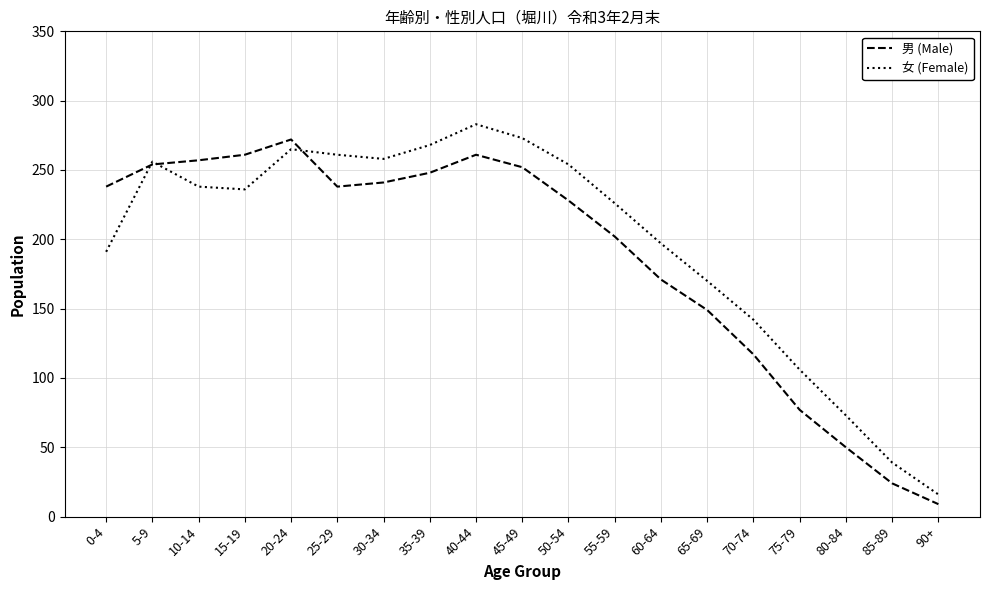

Between 30-34 and 70-74, which series saw the biggest shift?

男 (Male)